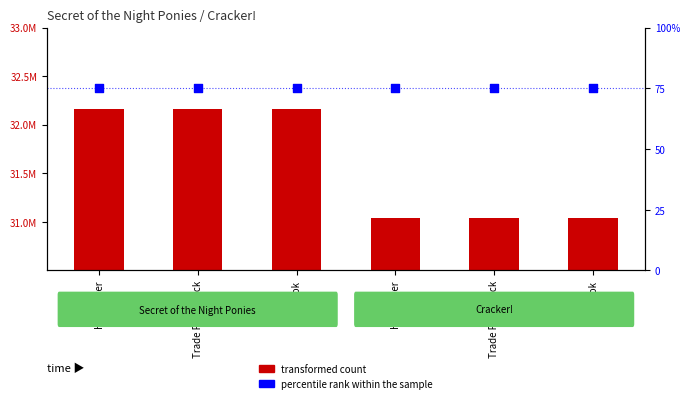

Which series reaches the maximum Y coordinate?

transformed count